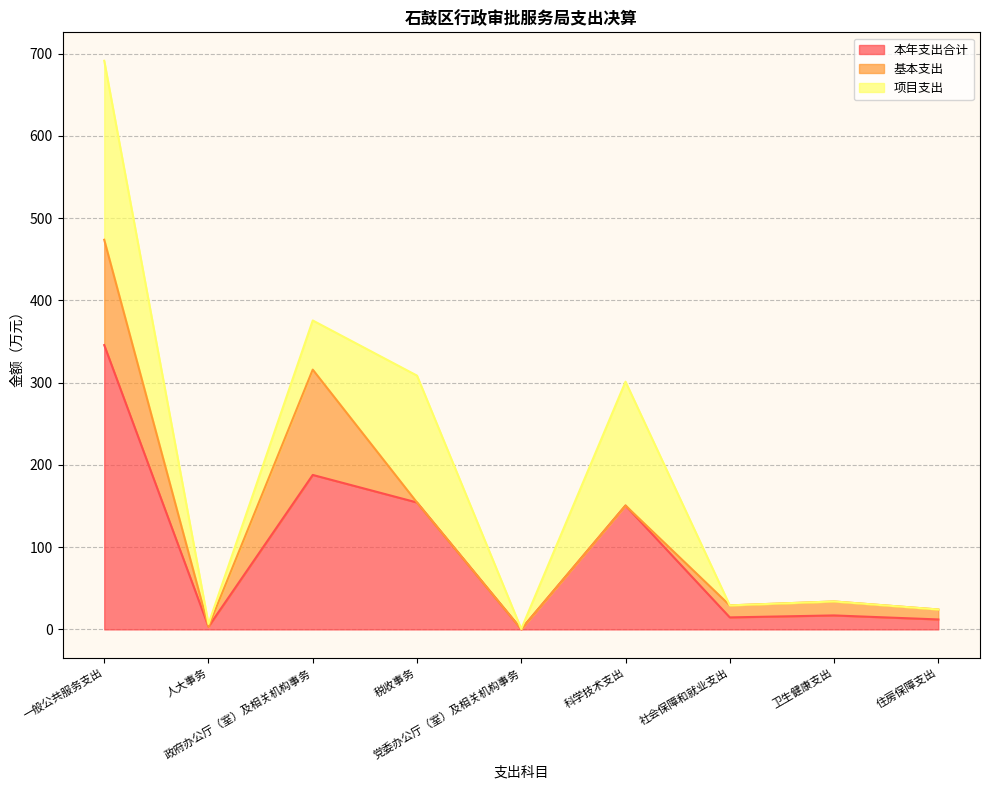

What is the total value across all series at 人大事务?

6.6